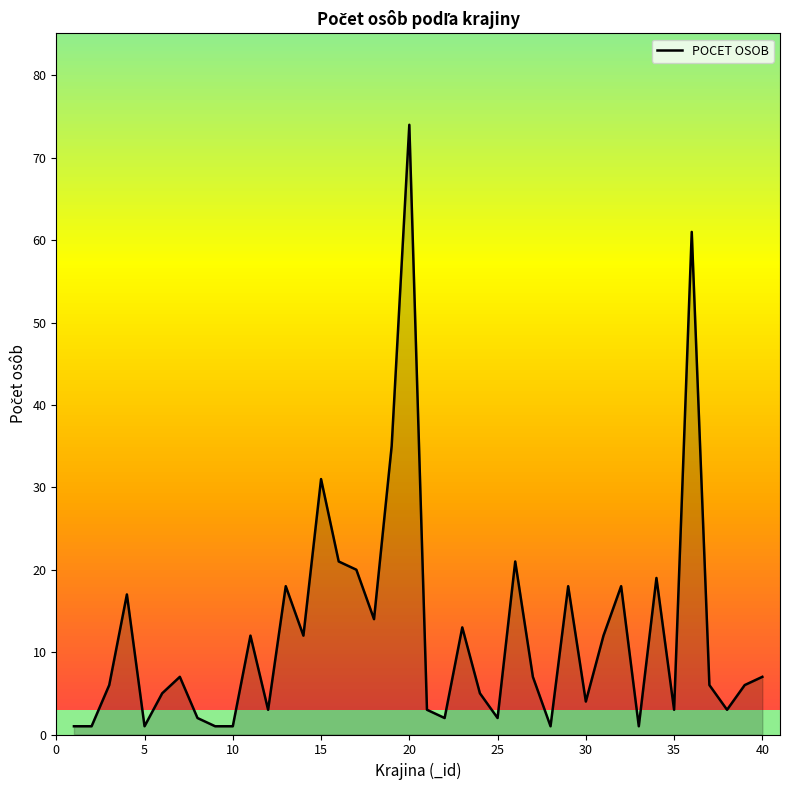

Reading left to right, extract all data points from this chart.

1	1	6	17	1	5	7	2	1	1	12	3	18	12	31	21	20	14	35	74	3	2	13	5	2	21	7	1	18	4	12	18	1	19	3	61	6	3	6	7